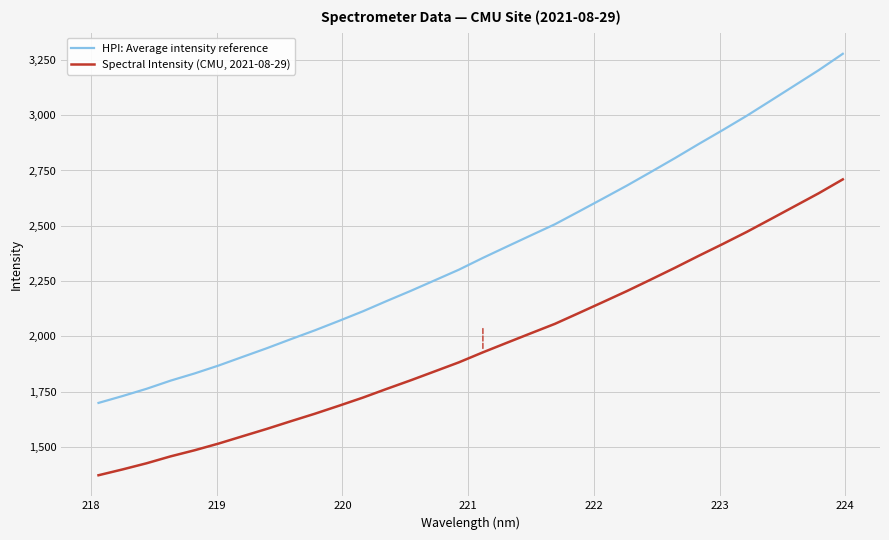

What are all the series names shown in the legend?

HPI: Average intensity reference, Spectral Intensity (CMU, 2021-08-29)